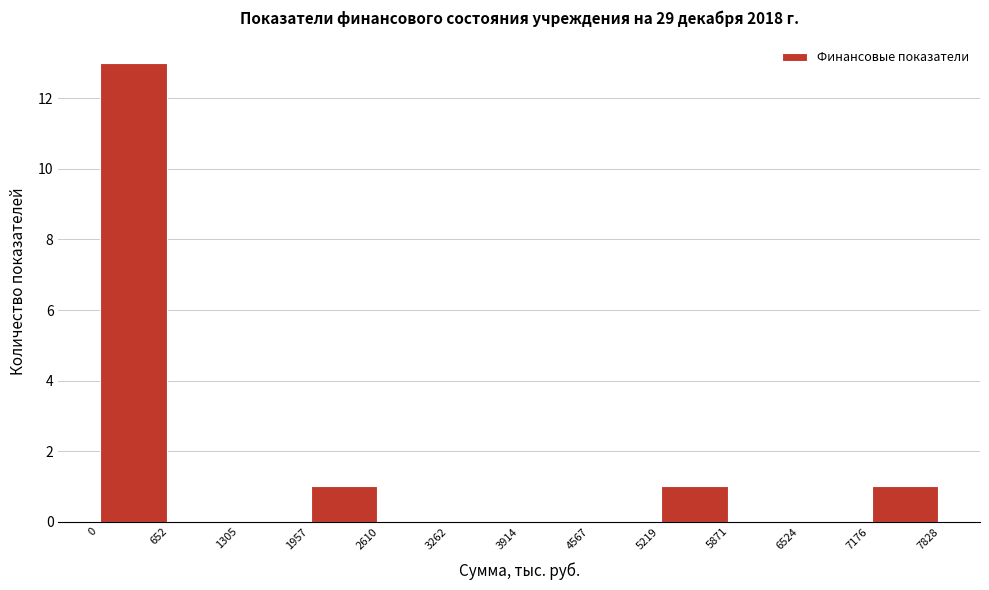

Reading left to right, transcribe this chart: for each bar, give the range it covers on the x-axis and its height. The values are not printed on the chart, so give them approximately, as read against the axis.

0 to 652: 13
652 to 1305: 0
1305 to 1957: 0
1957 to 2610: 1
2610 to 3262: 0
3262 to 3914: 0
3914 to 4567: 0
4567 to 5219: 0
5219 to 5871: 1
5871 to 6524: 0
6524 to 7176: 0
7176 to 7828: 1